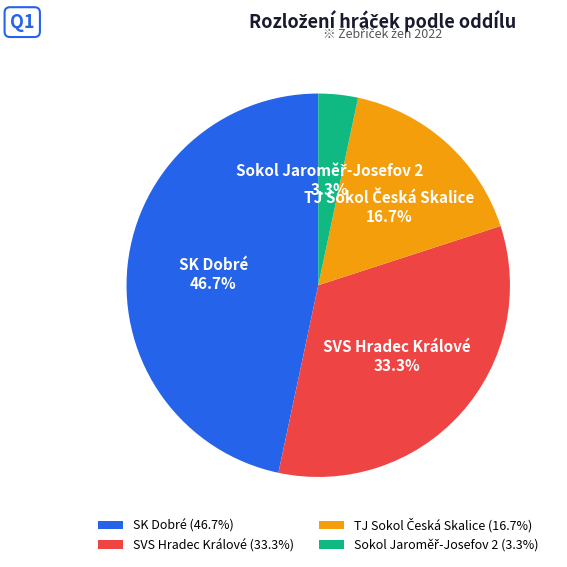

Is SK Dobré the majority of the pie?

No